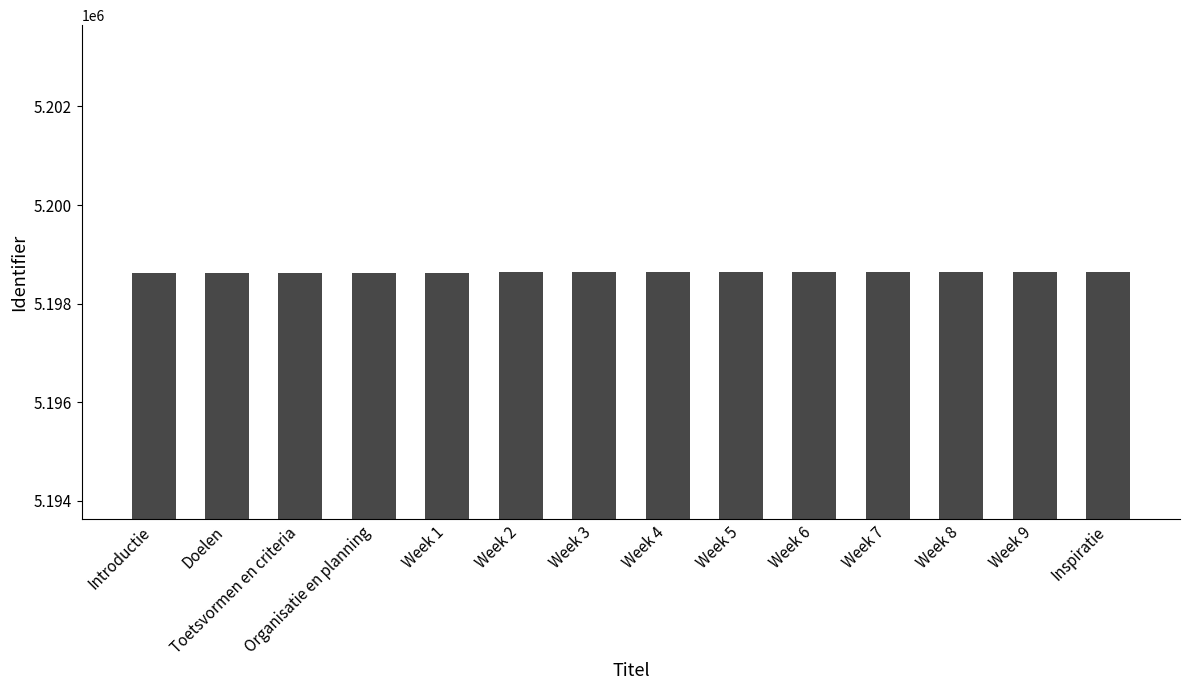

Is it true that the value at Toetsvormen en criteria is 5198627?

True